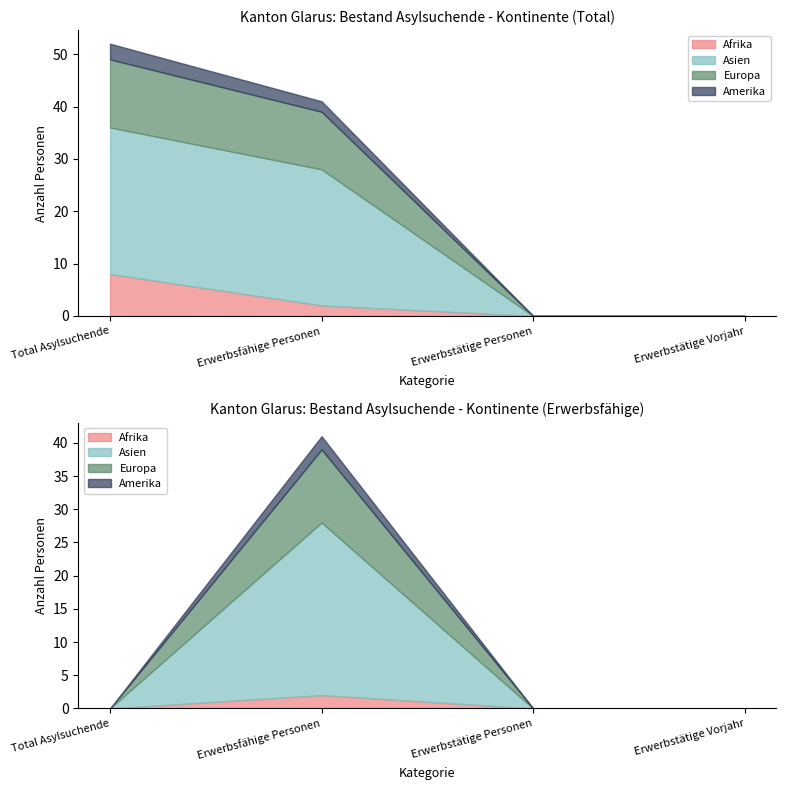

Is the value of Europa at Erwerbstätige Vorjahr greater than the value of Asien at Erwerbstätige Personen?

No